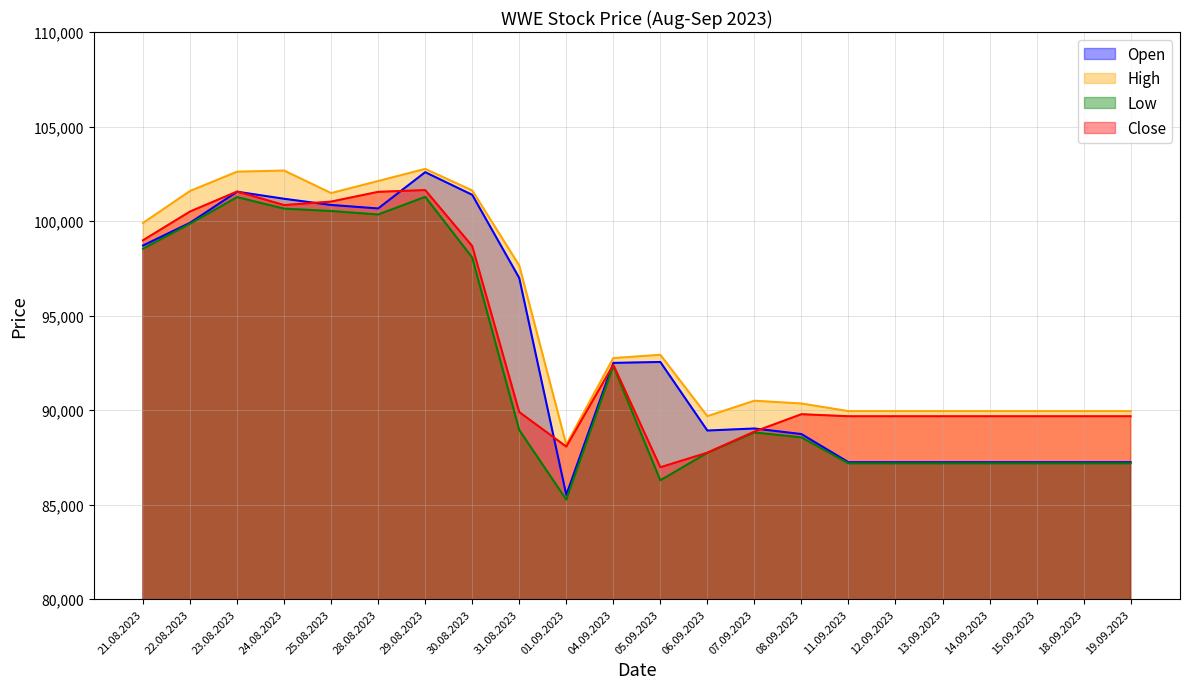

What is the label of the 1st point from the left?

21.08.2023